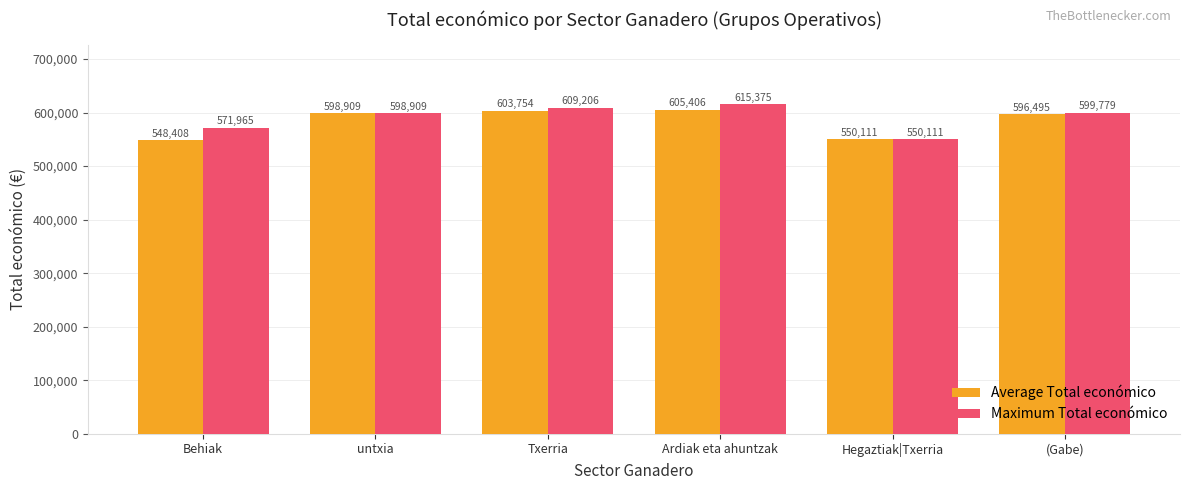

True or false: Average Total económico has a value of 598909.0 at untxia.

True